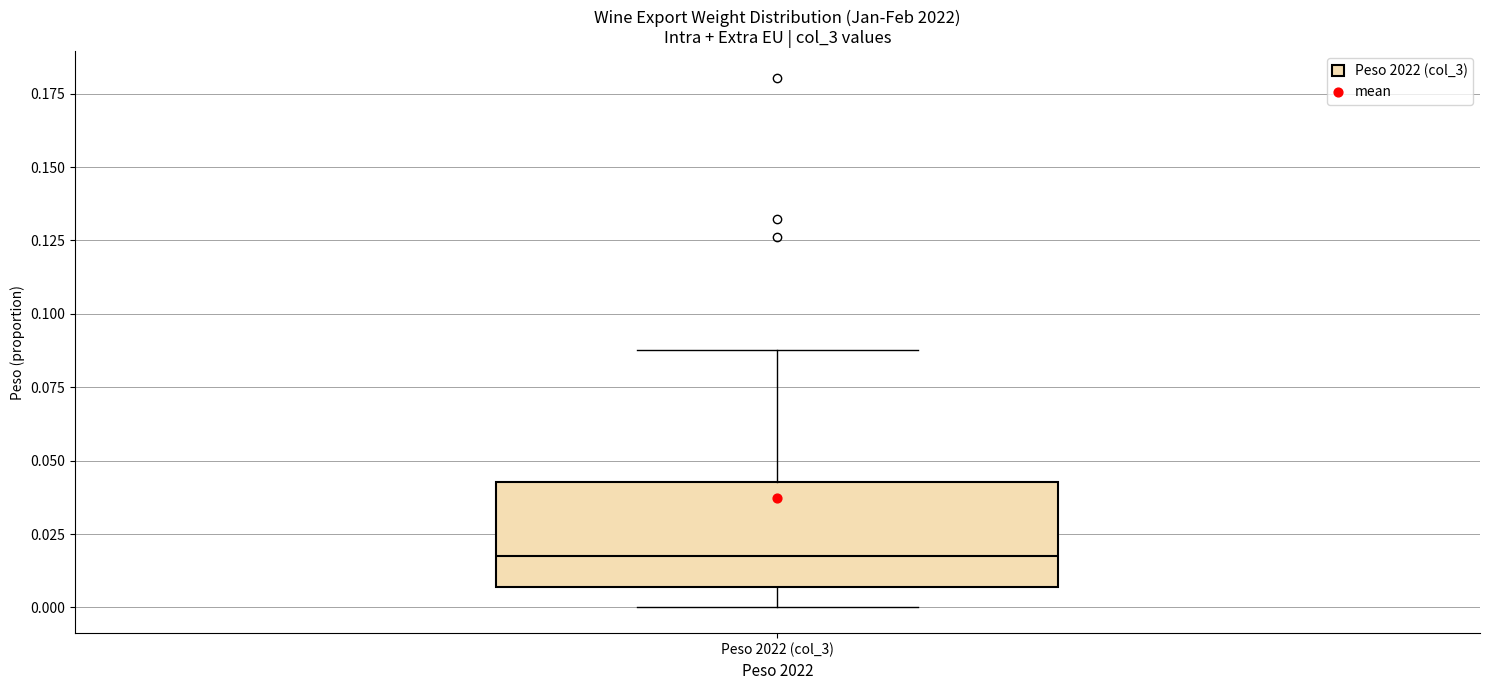

Read this box plot against the y-axis: the position of the median line, the range covered by the box, and the ends of both whiskers. The values are not printed on the chart, so give them approximately, as read against the axis.

median 0.020, box 0.005 to 0.045, whiskers 0.000 to 0.090